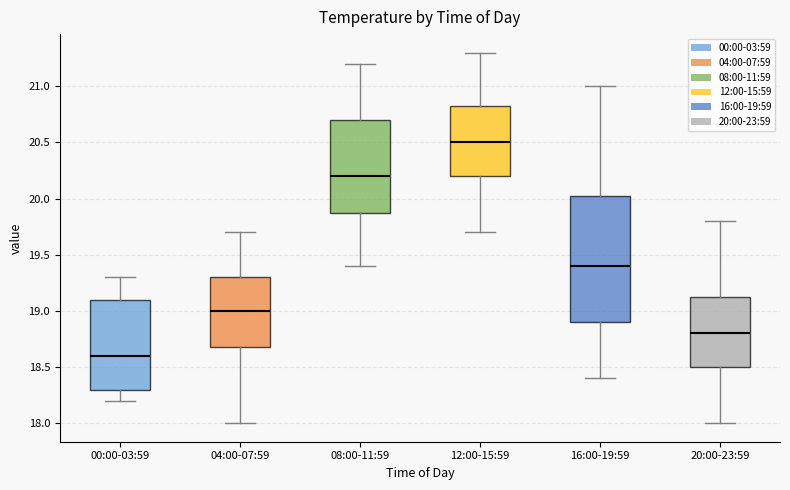

Which box has the lowest median line?

00:00-03:59